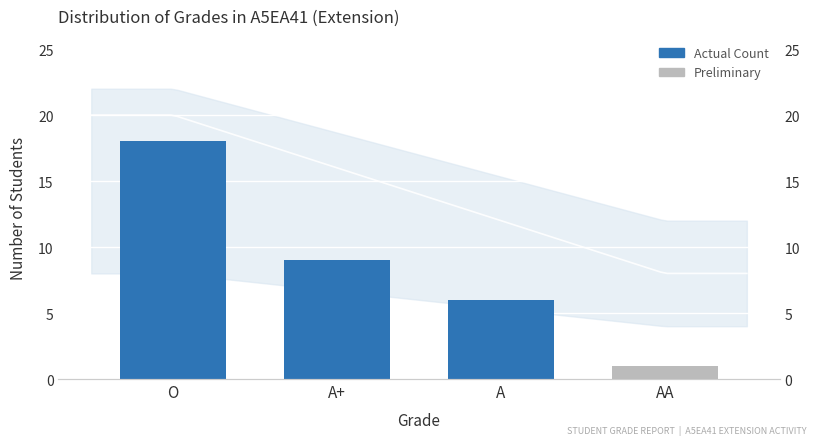

What is the change in value from A+ to A?

-3